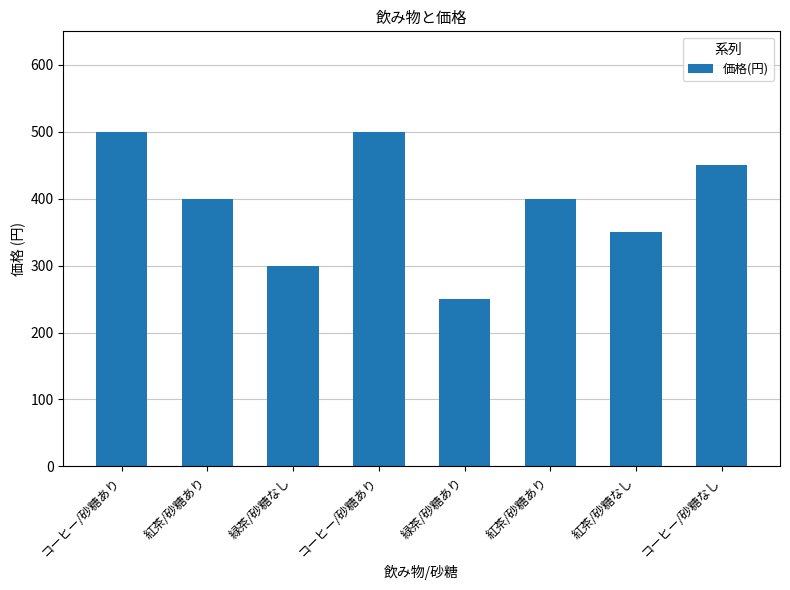

What is the difference between the maximum and minimum values?

250